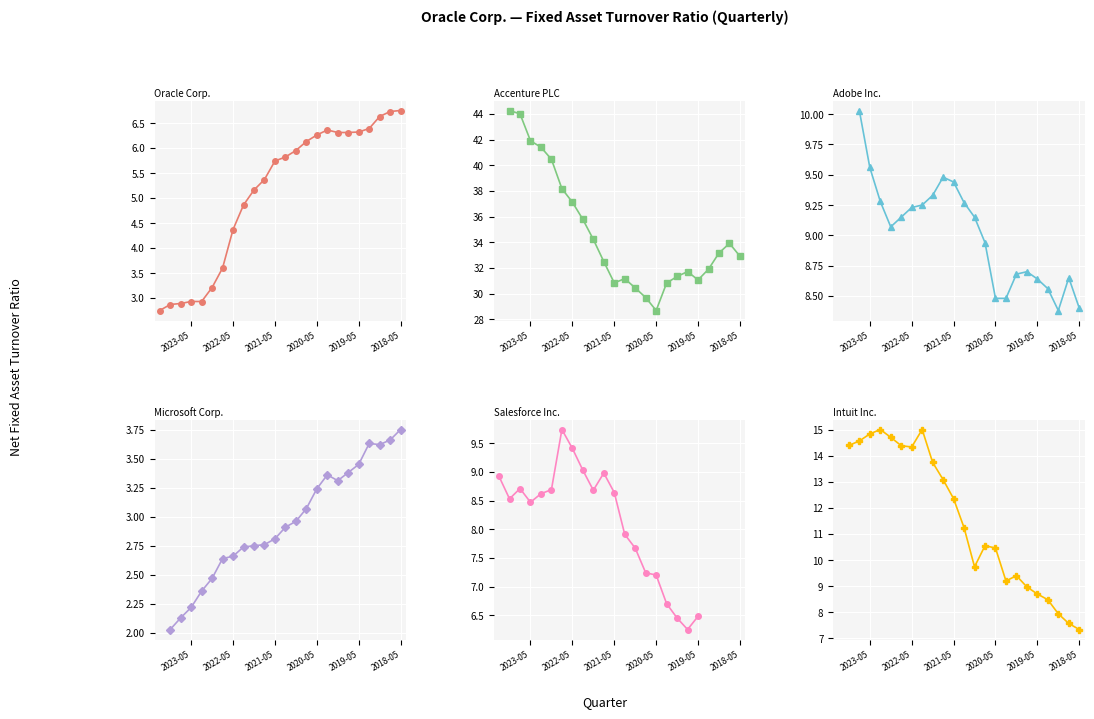

How many values in Microsoft Corp. are above zero?

23